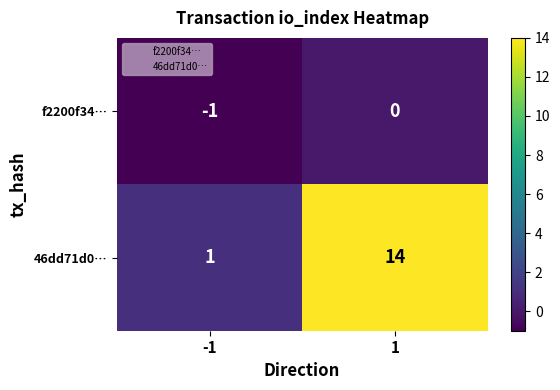

Count the number of data series in this chart.

2